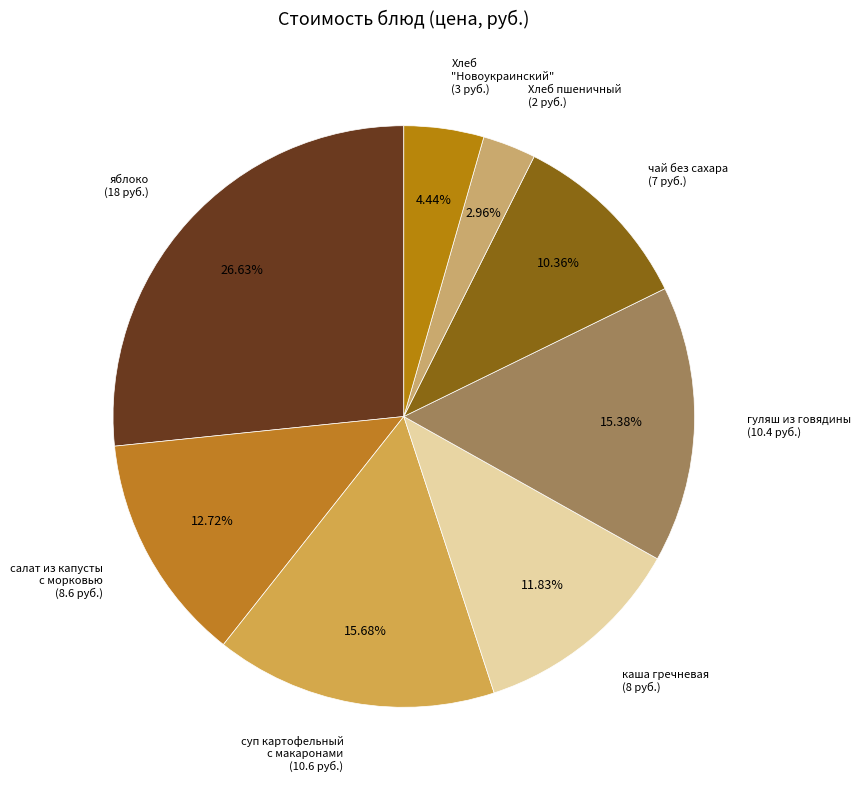

How many slices are in this pie chart?

8